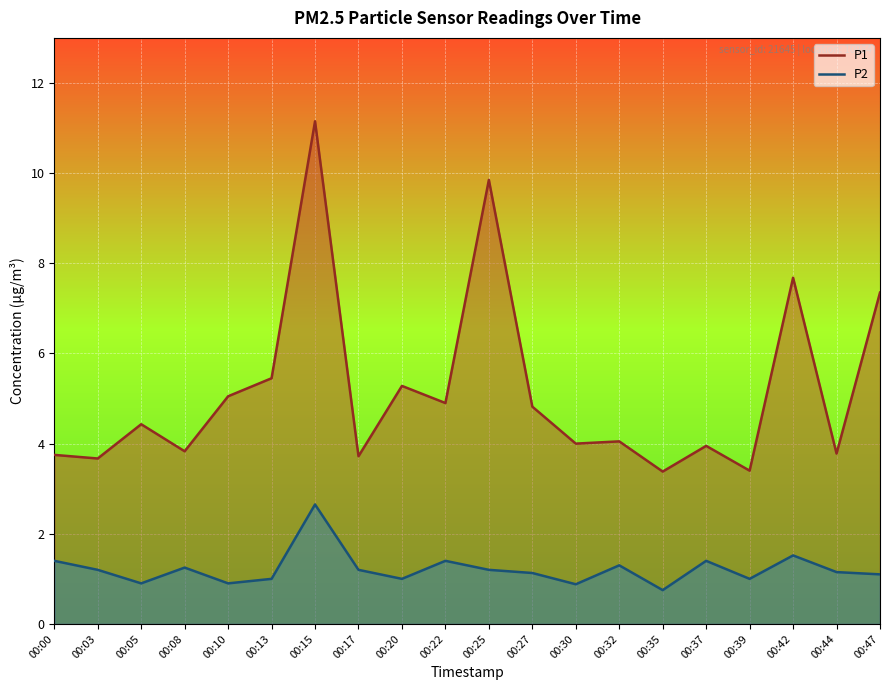

List the series in order of their overall mean, highest first.

P1, P2